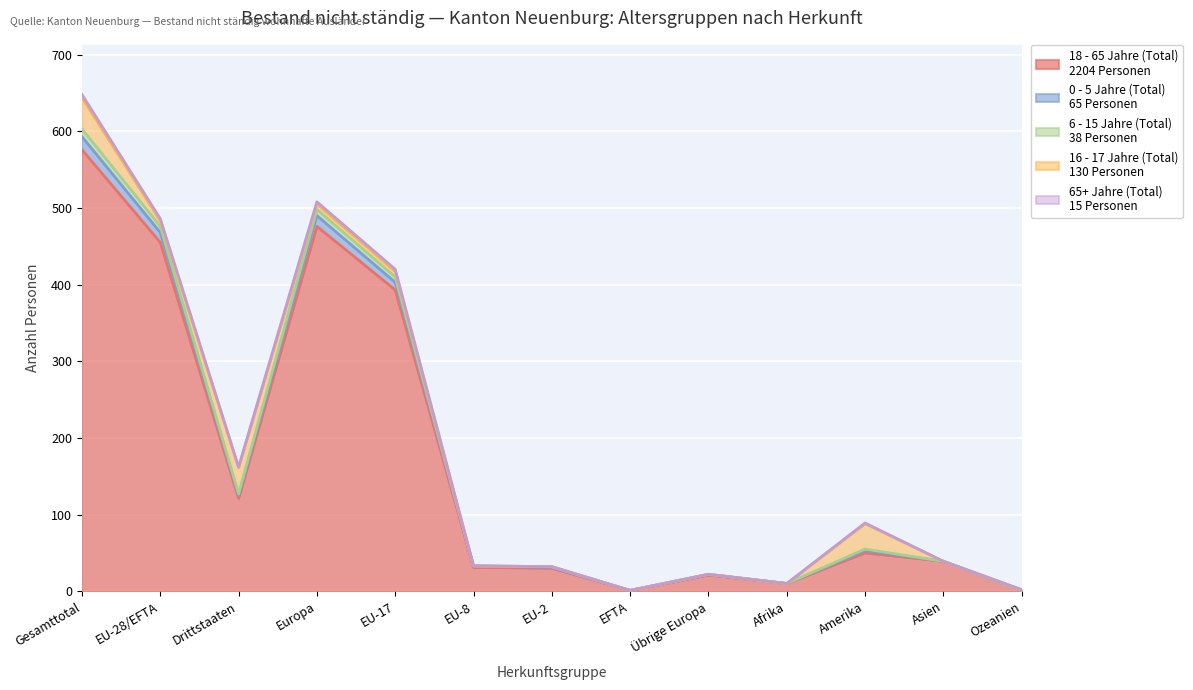

The 65+ Jahre (Total) series shows 55 at Amerika. True or false?

True